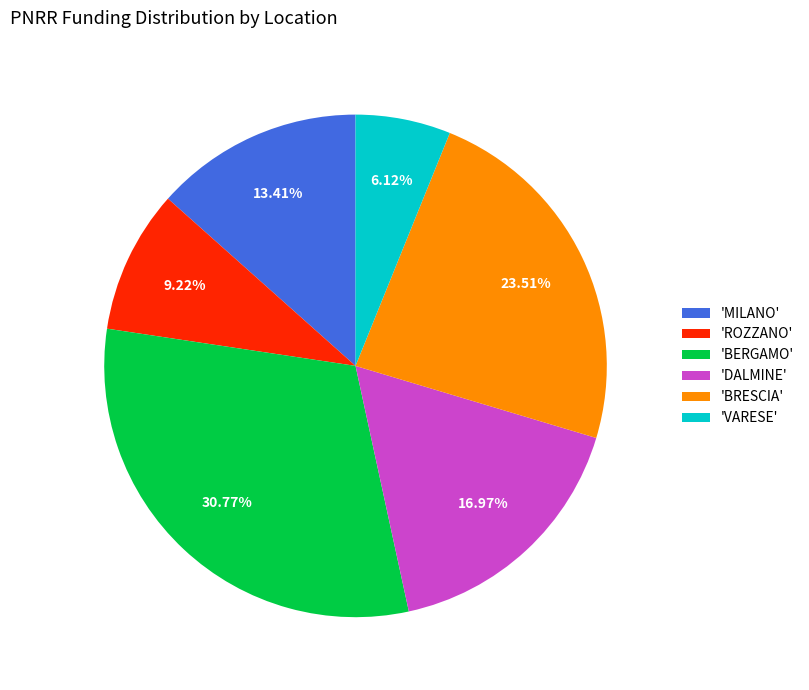

Which has a higher value, 'ROZZANO' or 'VARESE'?

'ROZZANO'